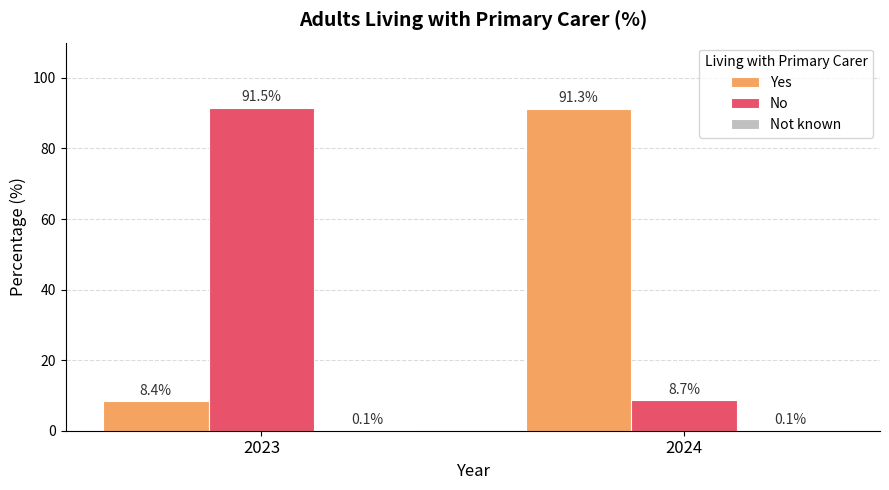

Is it true that Yes equals 91.3 at 2024?

True